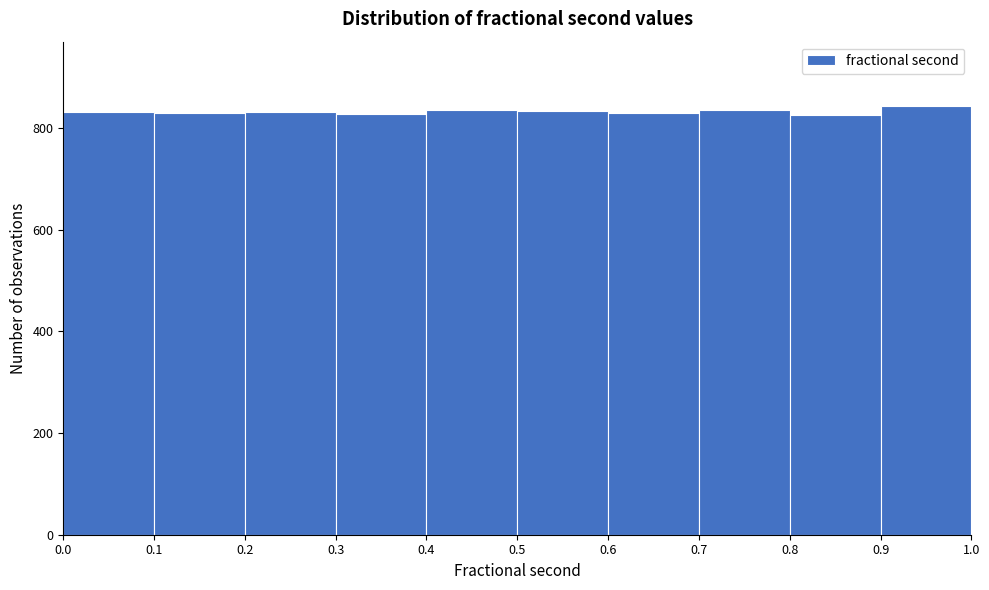

How tall is the bar that spans 0.0 to 0.1 on the x-axis? The values are not printed on the chart, so give them approximately, as read against the axis.

840